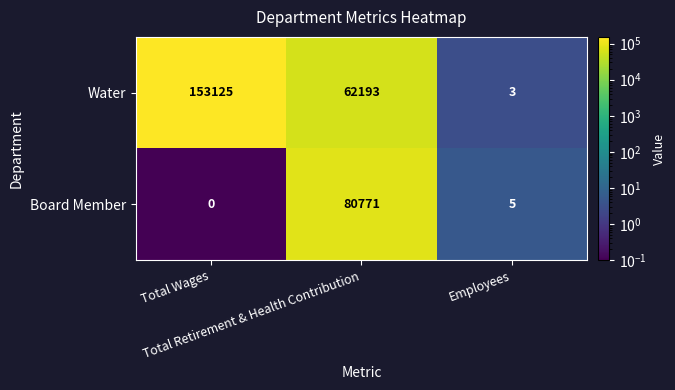

What is the difference between the maximum and second lowest values in the Board Member series?

80766